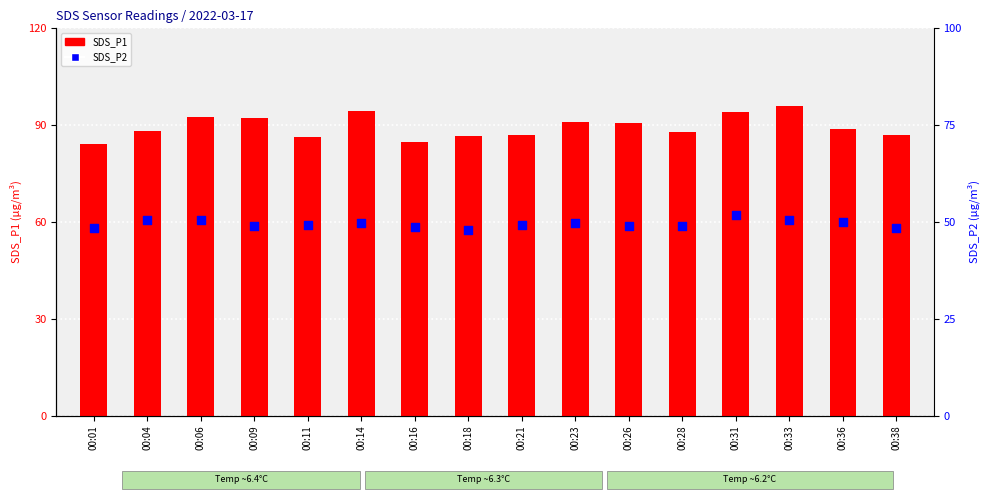

Which series contains the lowest Y value?

SDS_P2